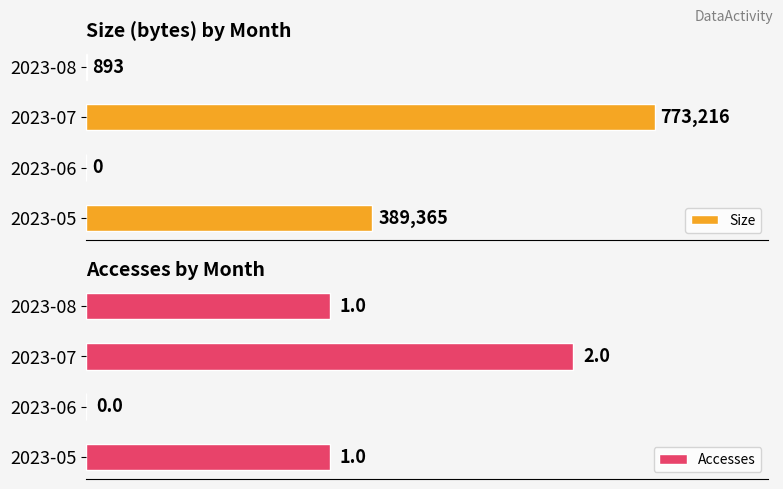

What is the value of the Size bar at the 1st from the left?

389365